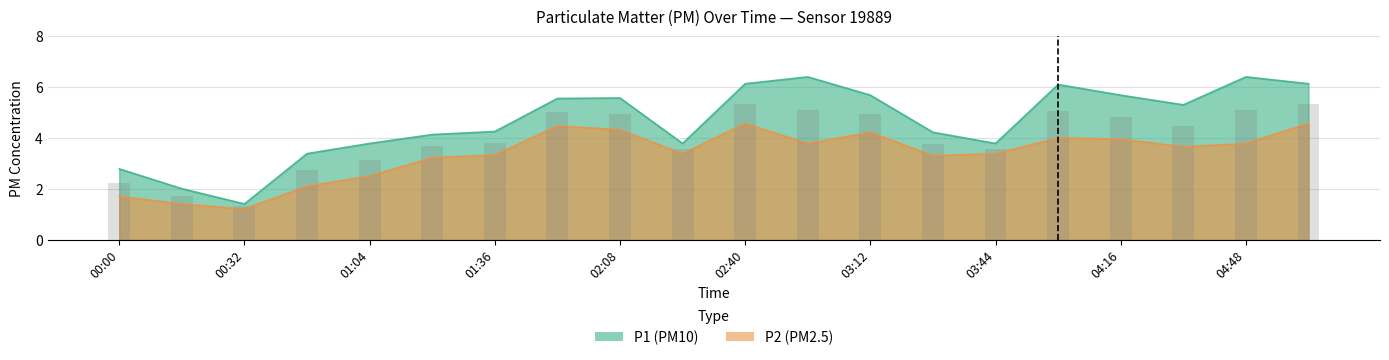

How many data points in P2 are above 3?

15